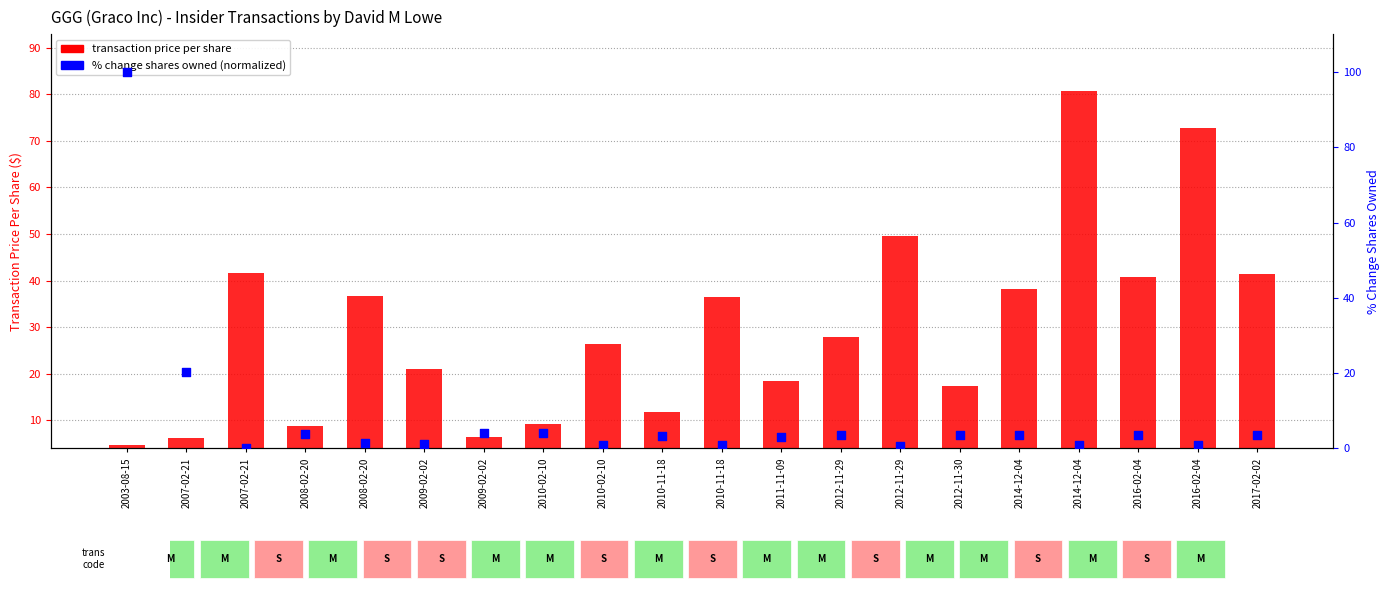

What are all the series names shown in the legend?

transaction price per share, % change shares owned